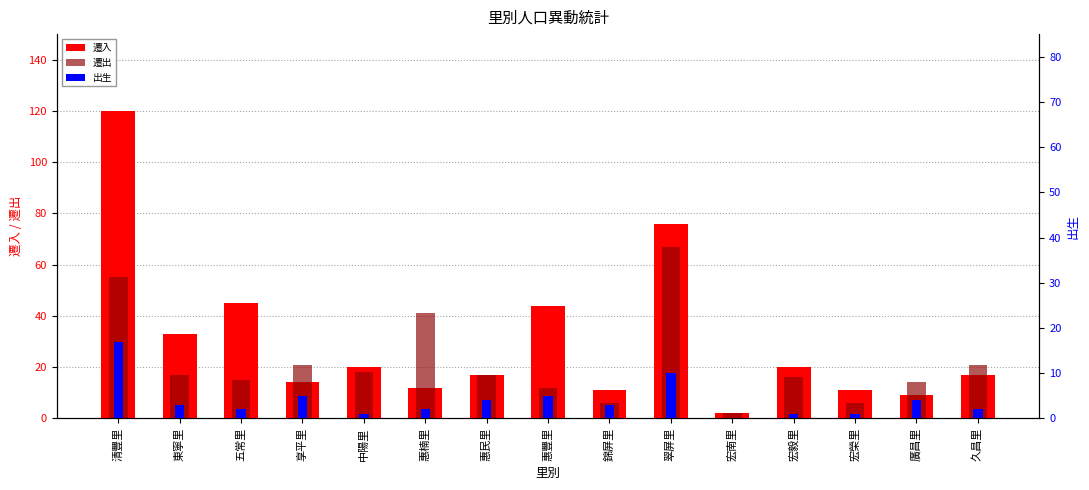

How many data points in 遷入 are above 17?

7